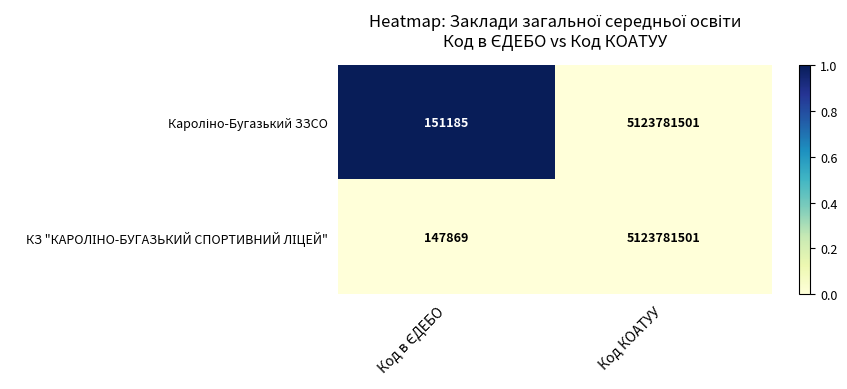

At which category does the chart reach its peak across all series?

Код КОАТУУ